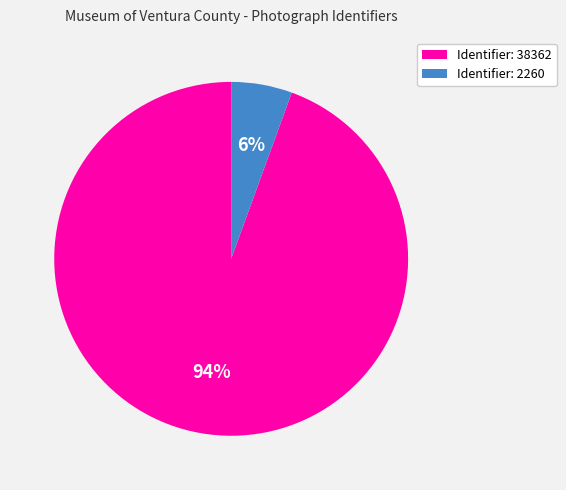

Rank the categories by value from lowest to highest.

Identifier: 2260, Identifier: 38362